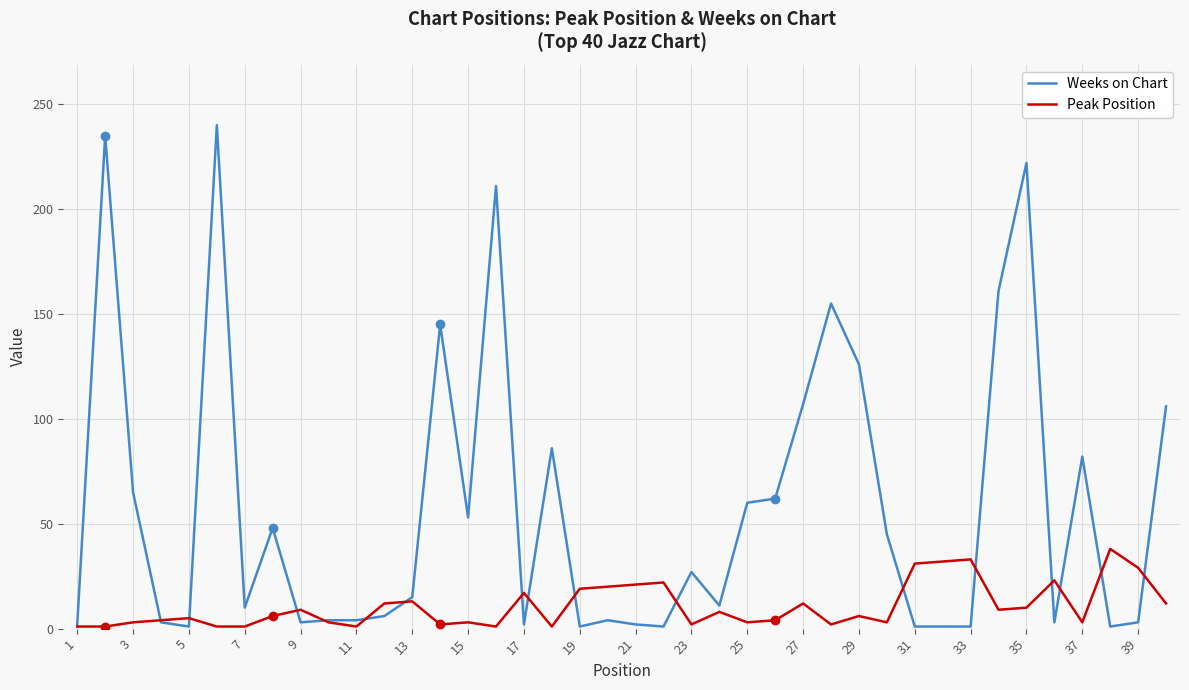

Rank the series by their average value, from highest to lowest.

Weeks on Chart, Peak Position